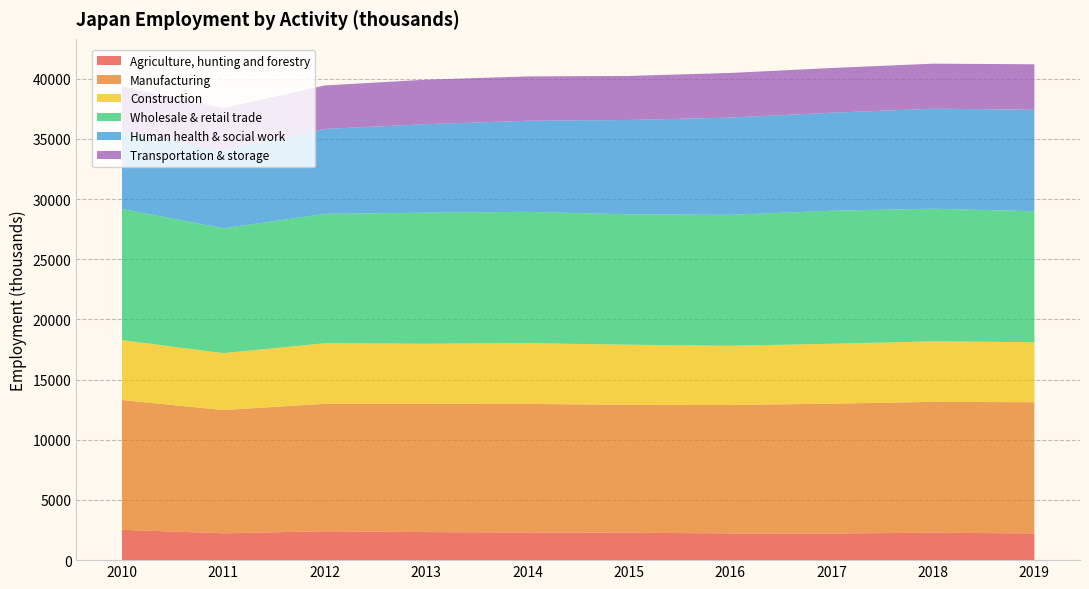

Reading left to right, list all the values displayed in this chart.

Agriculture, hunting and forestry: 2520	2230	2400	2330	2300	2280	2220	2210	2280	2220
Manufacturing: 10780	10240	10590	10660	10680	10620	10670	10790	10870	10900
Construction: 4980	4730	5030	4990	5050	5000	4920	4980	5030	4990
Wholesale & retail trade: 10900	10370	10750	10890	10910	10830	10880	11050	11020	10880
Human health & social work: 6530	6480	7060	7350	7570	7840	8080	8140	8310	8430
Transportation & storage: 3660	3500	3610	3700	3680	3660	3710	3720	3740	3780